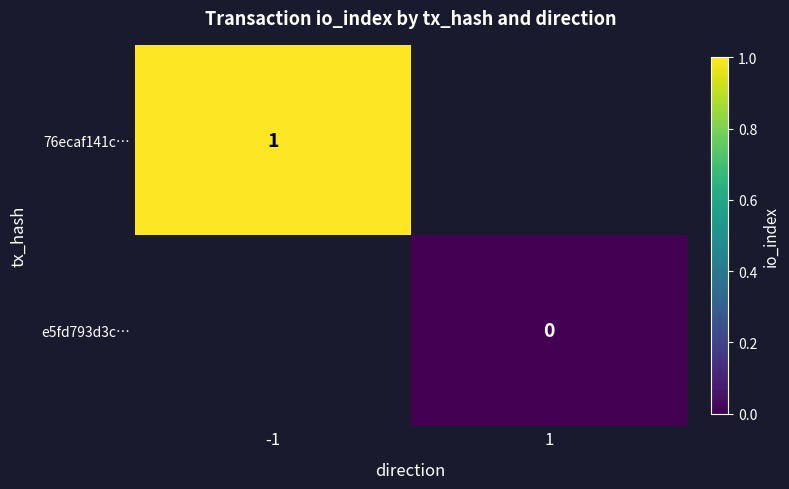

True or false: 76ecaf141c… has a value of 1 at -1.

True